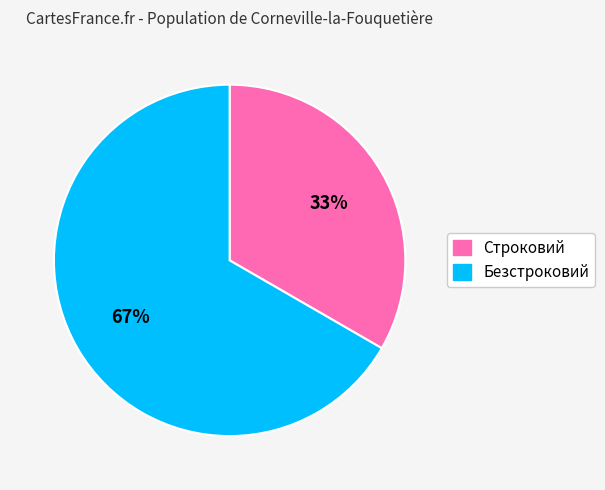

To the nearest percent, what portion does Безстроковий represent?

67%